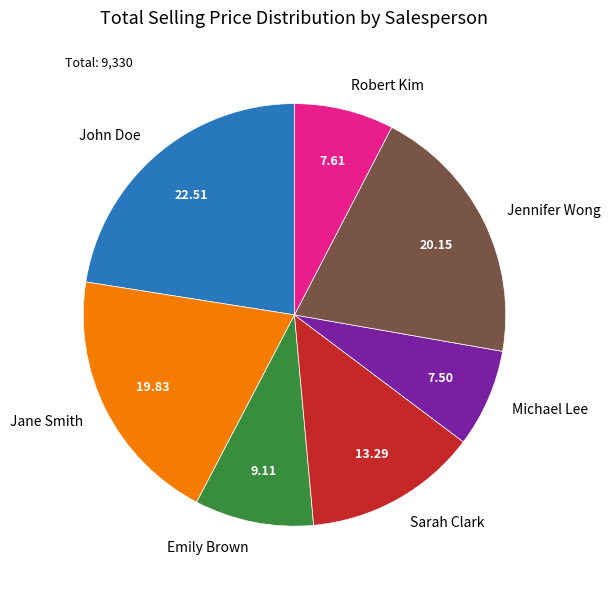

Do Jane Smith and Michael Lee together represent more than half of the pie?

No